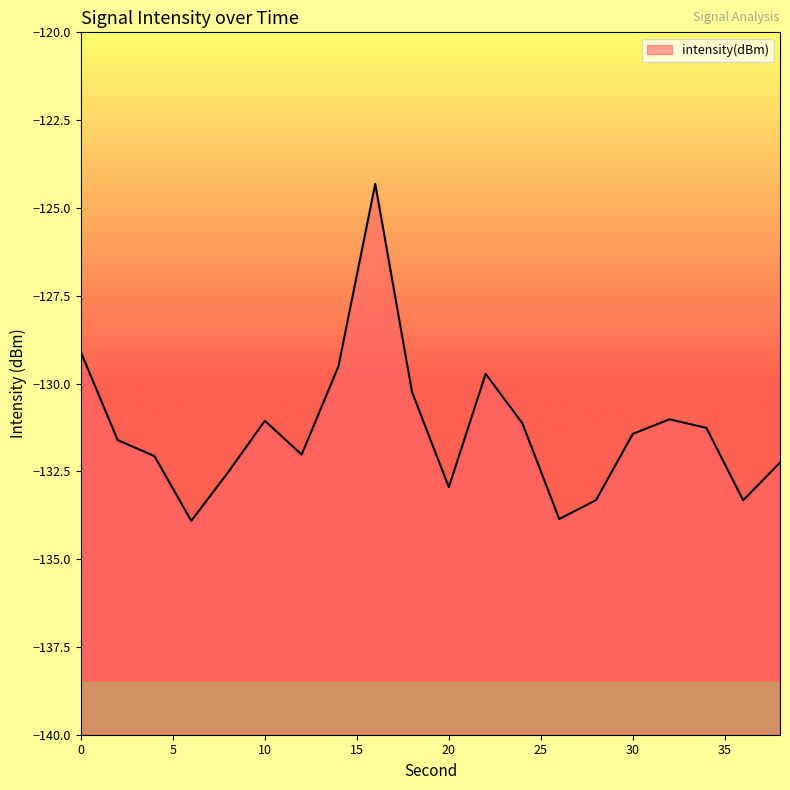

List the labels in order of value, smallest first.

6, 26, 36, 28, 20, 8, 38, 4, 12, 2, 30, 34, 24, 10, 32, 18, 22, 14, 0, 16